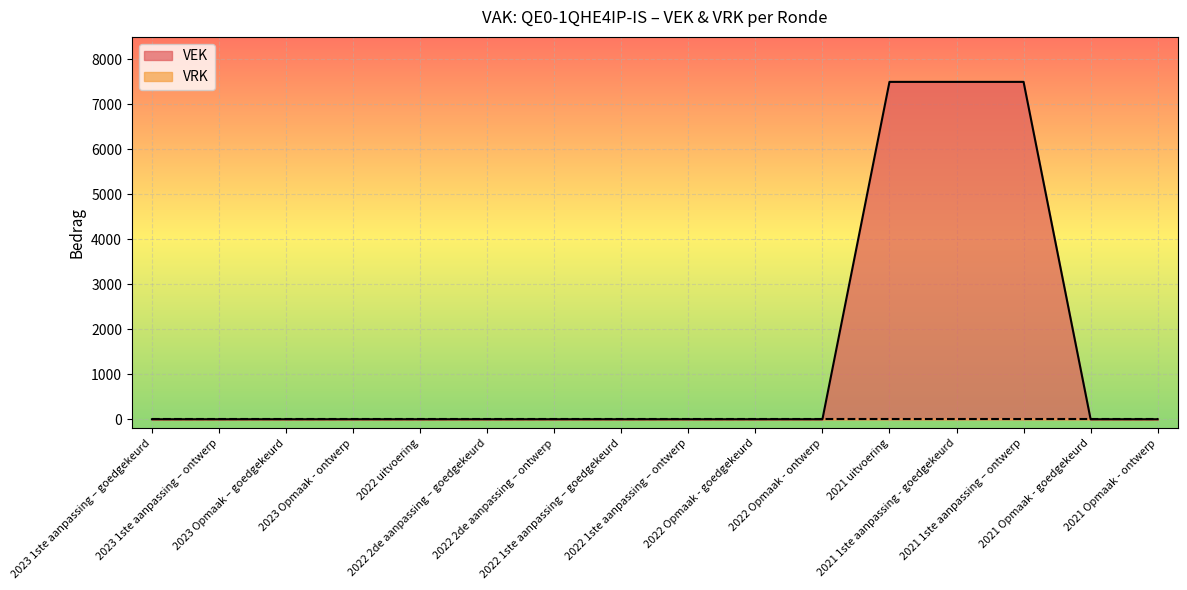

How many values exceed 0?

3